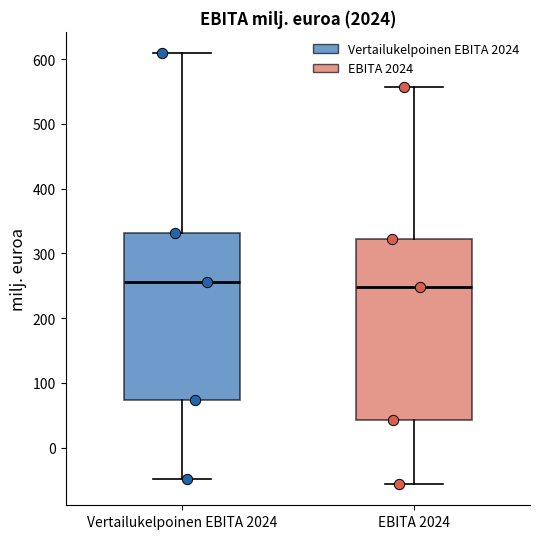

Reading left to right, transcribe this box plot: for each box, give where its median line is, the range the box spans, and where its two whiskers end, as read against the y-axis. The values are not printed on the chart, so give them approximately, as read against the axis.

Vertailukelpoinen EBITA 2024: median 260, box 70 to 330, whiskers -50 to 610
EBITA 2024: median 250, box 40 to 320, whiskers -60 to 560